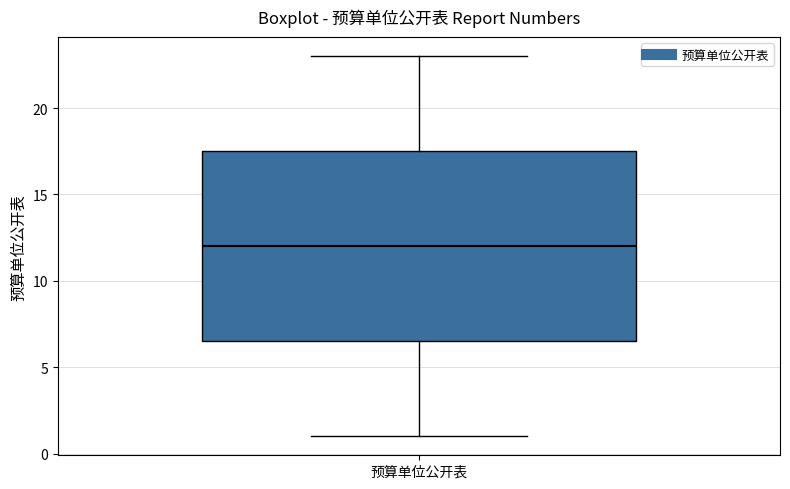

Transcribe this box plot: give where the median line is, the range the box spans, and where the two whiskers end, as read against the y-axis. The values are not printed on the chart, so give them approximately, as read against the axis.

median 12.0, box 6.5 to 17.5, whiskers 1.0 to 23.0